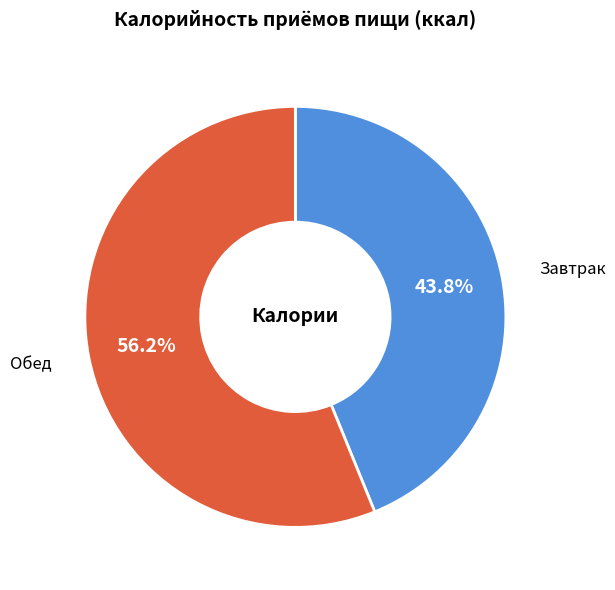

Is there a majority slice in this chart?

Yes